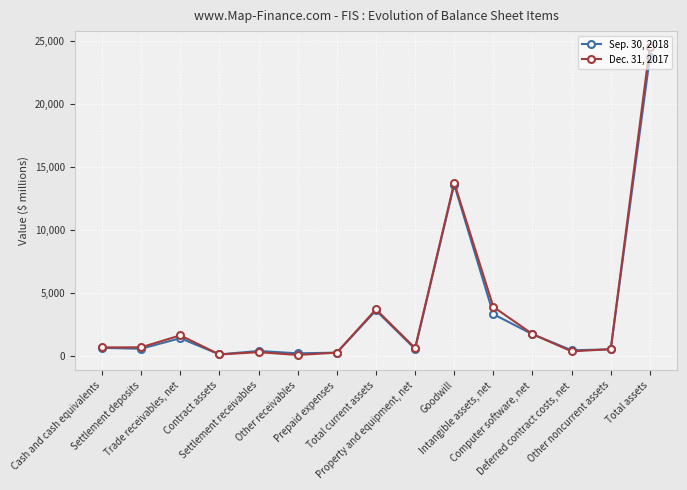

What is the total value across all series at Settlement deposits?

1240